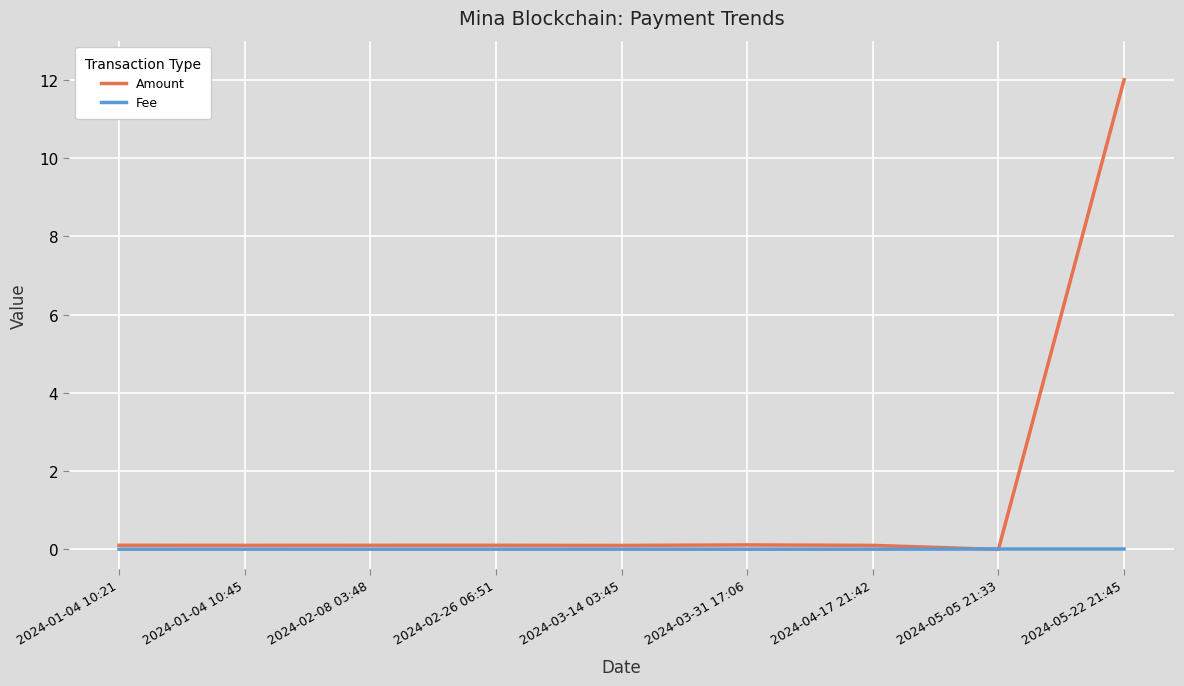

Which series has the largest range (max minus min)?

Amount